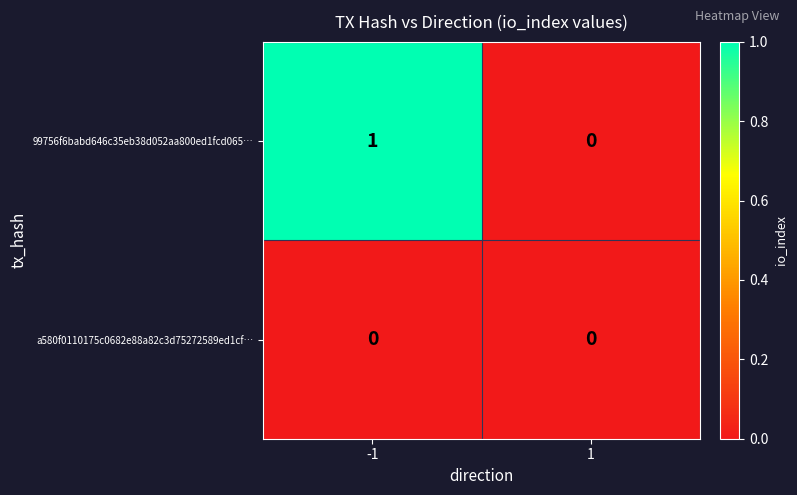

Which series has the largest total across all categories?

99756f6babd646c35eb38d052aa800ed1fcd065…